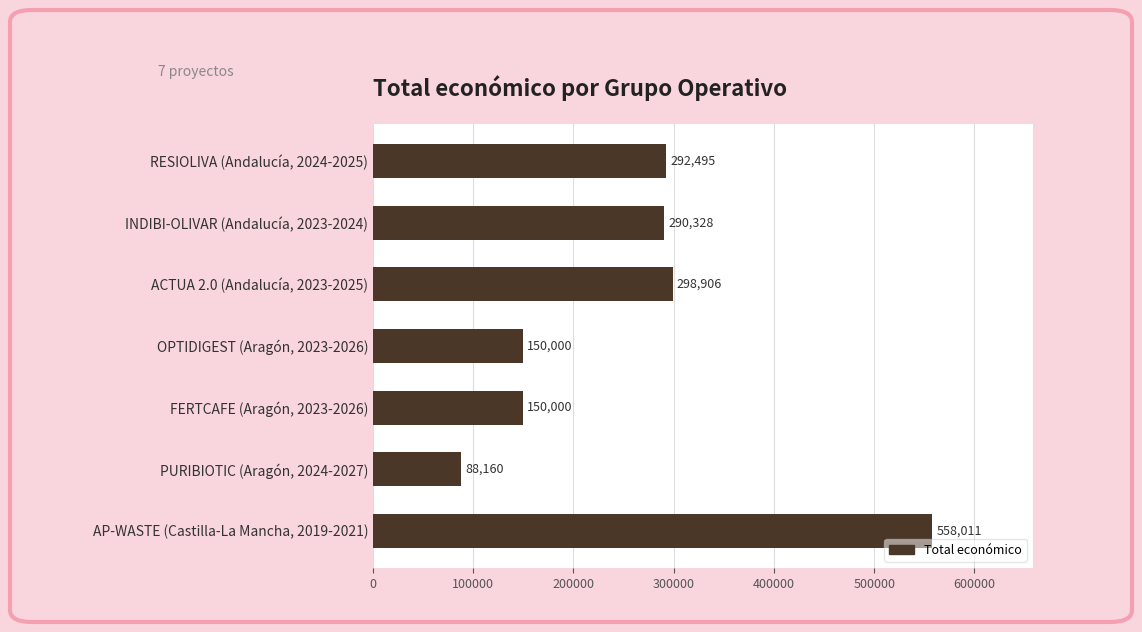

The value at RESIOLIVA (Andalucía, 2024-2025) is 204276. True or false?

False